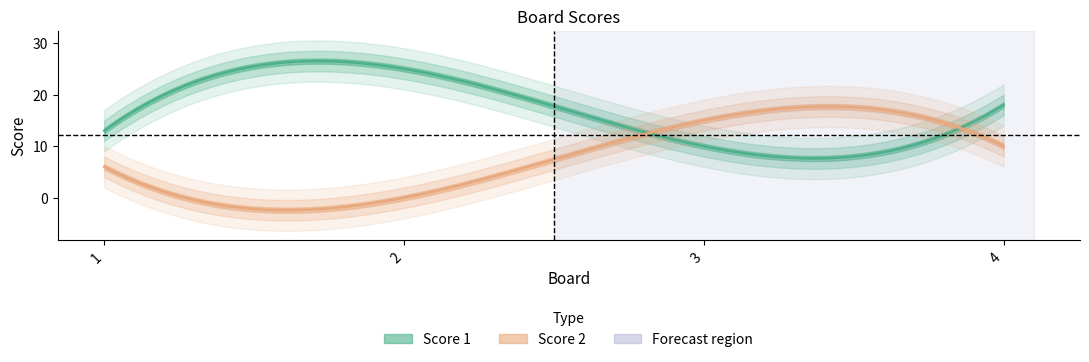

What is the spread (max minus min) of values at 2?

25